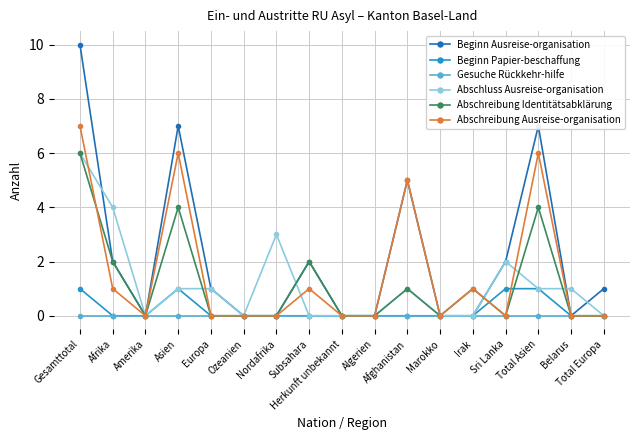

The value of Abschreibung Ausreise-organisation at Sri Lanka is 0. True or false?

True